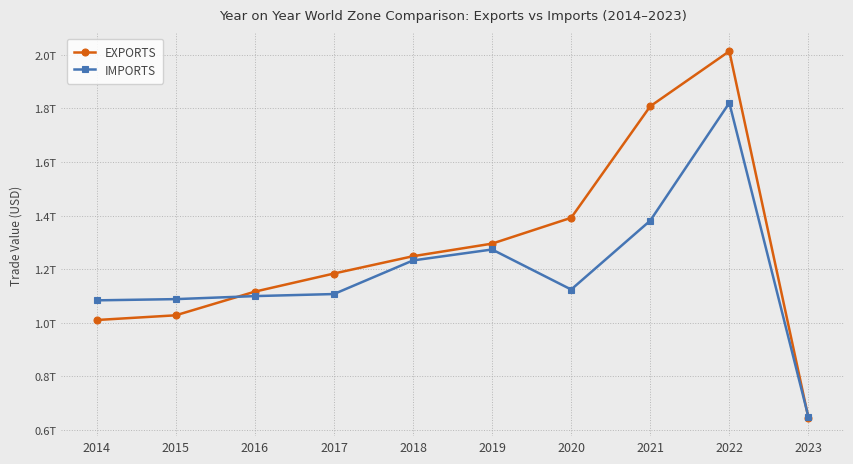

Between 2019 and 2023, which series saw the biggest shift?

EXPORTS